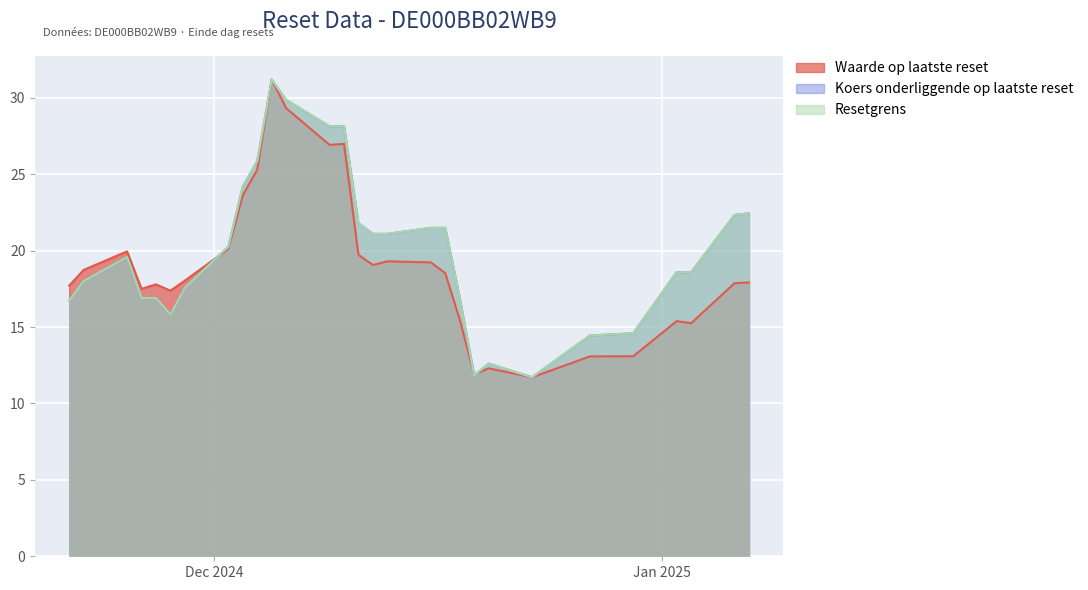

Between 2024-11-28 and 2024-12-10, which series saw the biggest shift?

Koers onderliggende op laatste reset